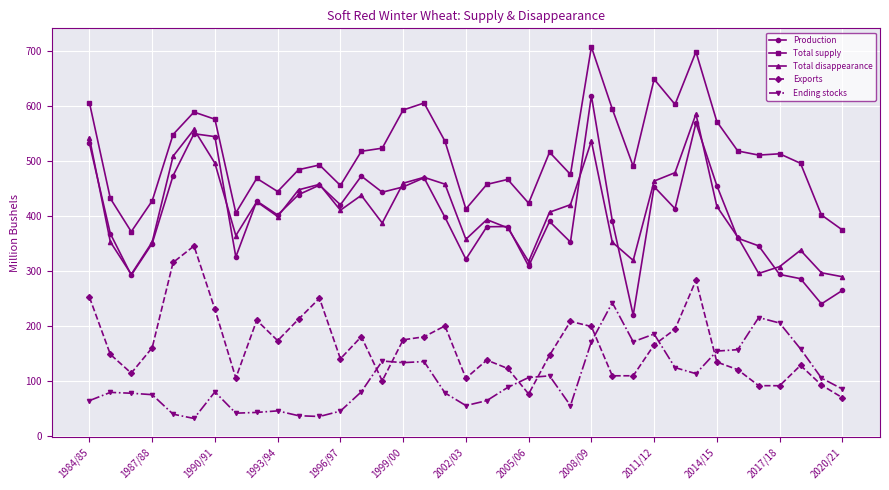

How many values in the Production series exceed 397?

19